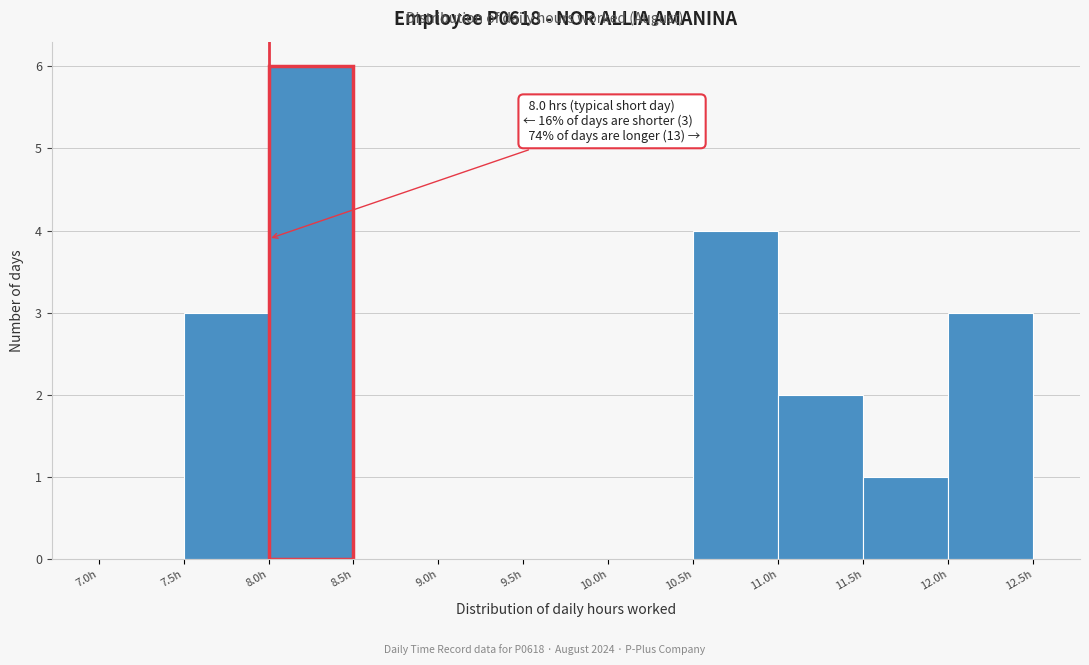

Which range on the x-axis has the tallest bar?

8.0 to 8.5